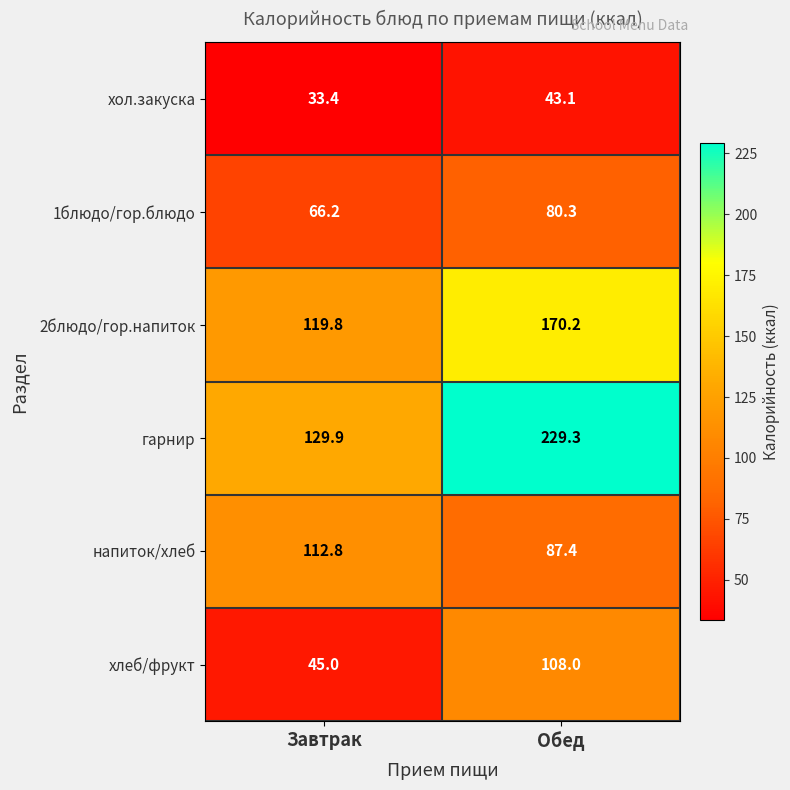

What value does the гарнир series have at Обед?

229.3